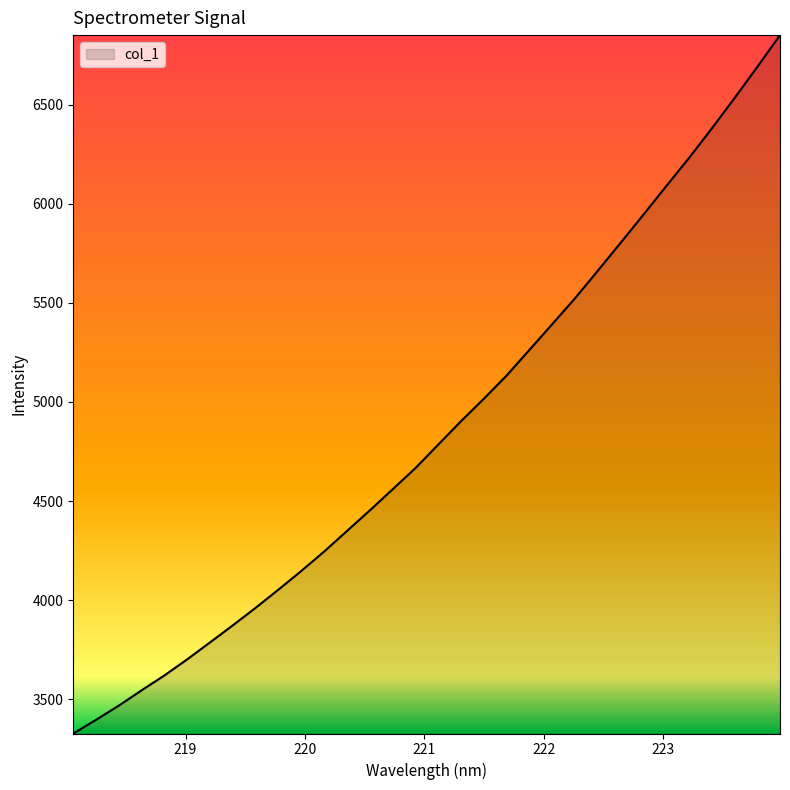

What is the greatest value displayed?

6851.2